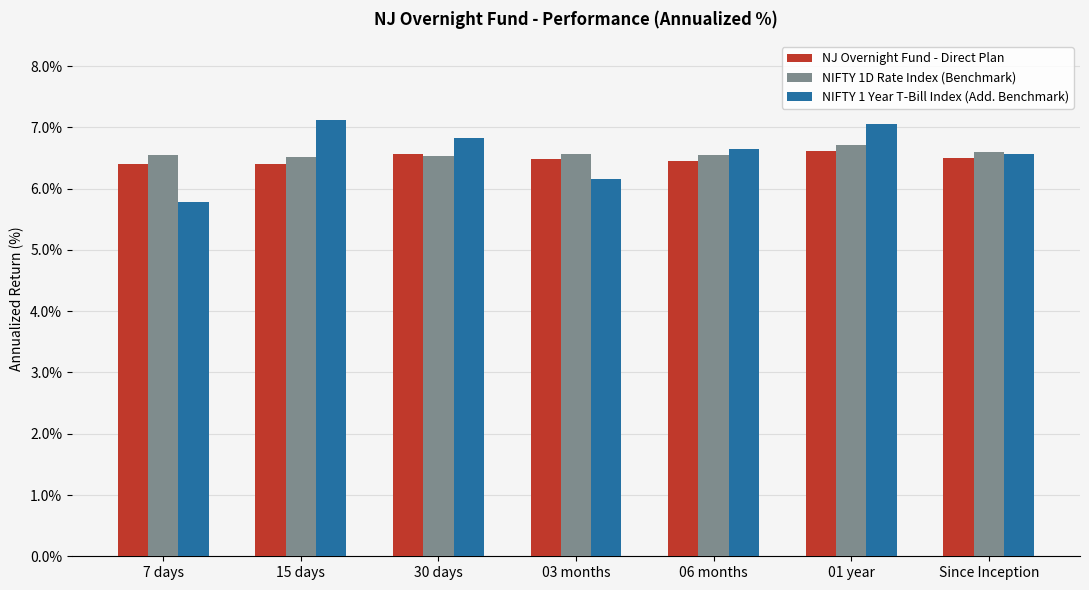

What is the difference between the second highest and minimum values in the NJ Overnight Fund - Direct Plan series?

0.2